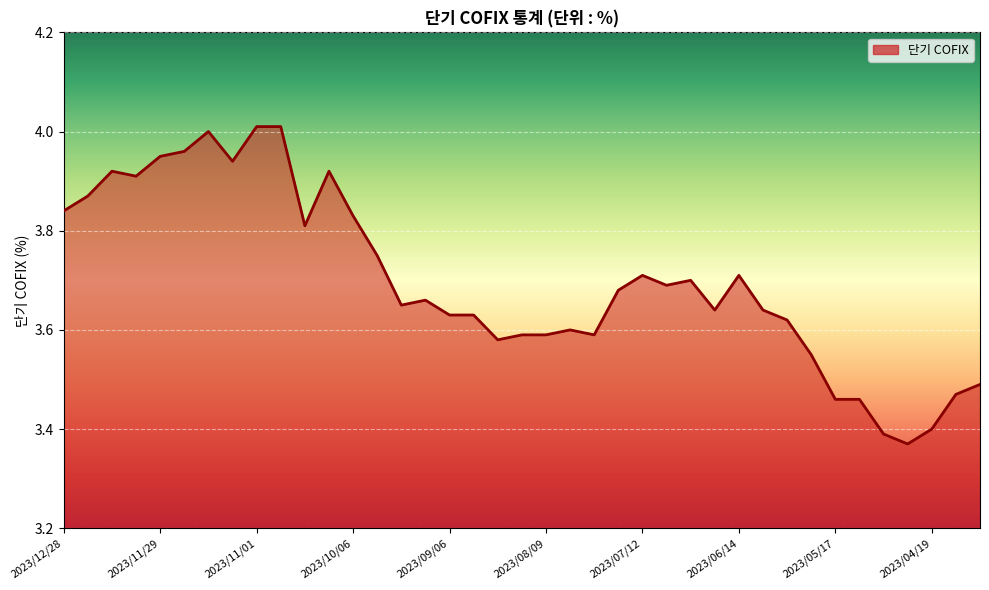

How many lines are shown in the chart?

1